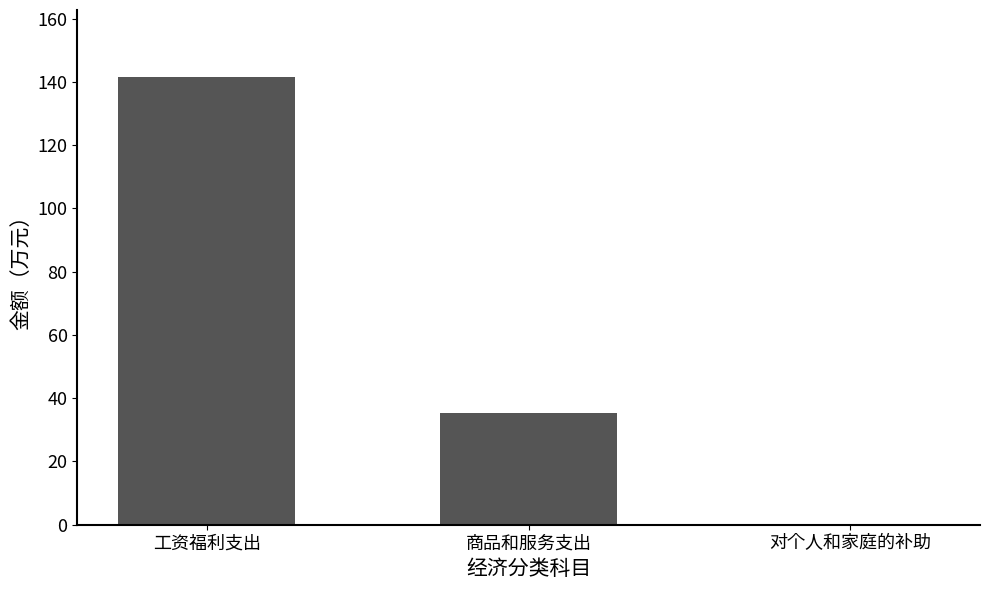

What is the change in value from 商品和服务支出 to 对个人和家庭的补助?

-35.2